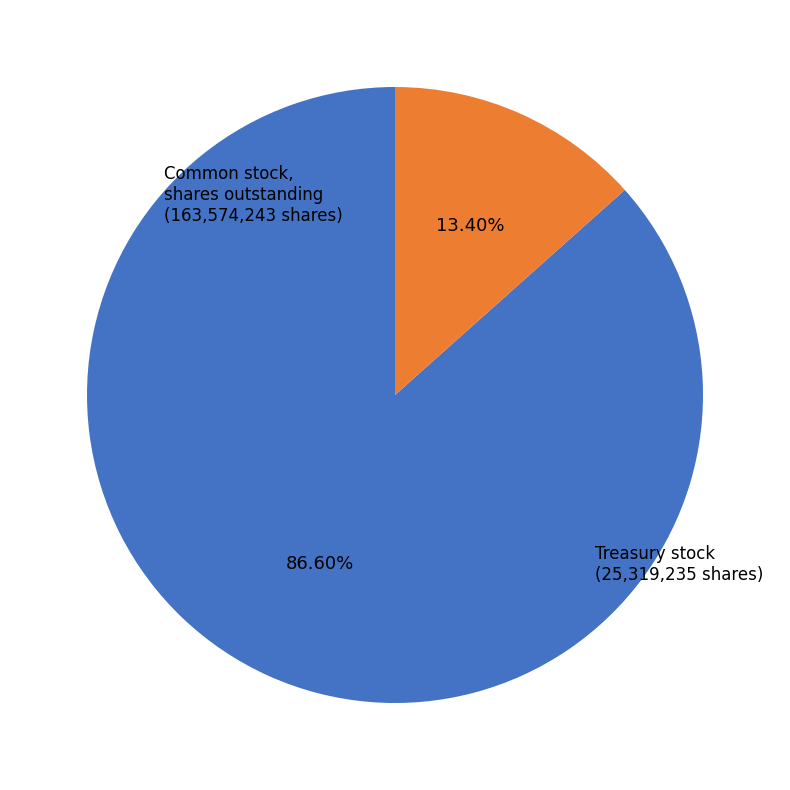

What is the majority slice?

Common stock, shares outstanding